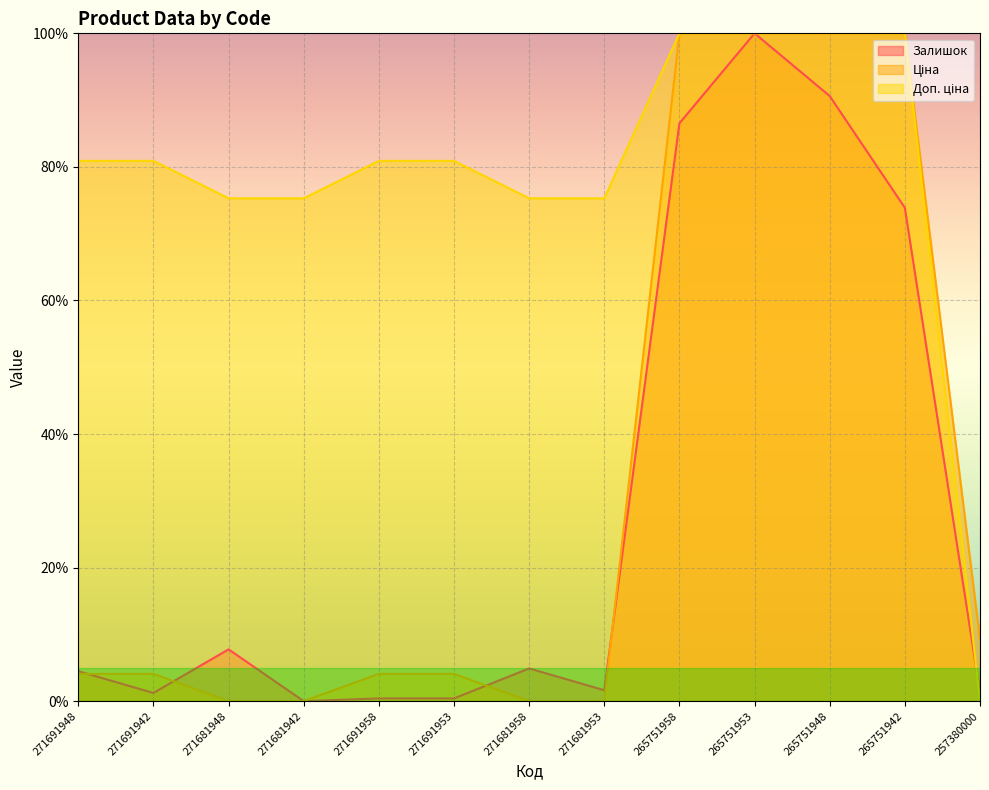

What position from the right is 271691953?

8